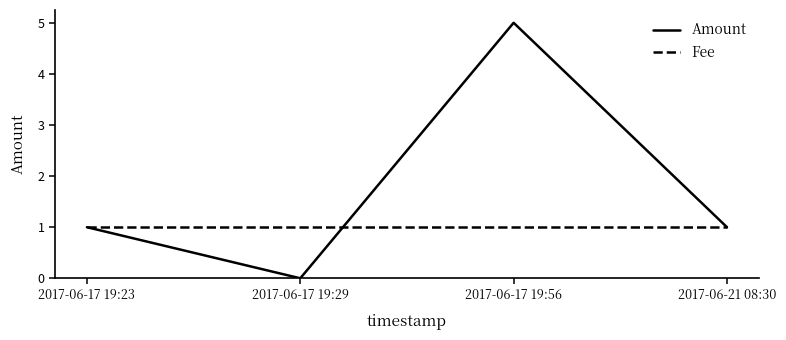

At 2017-06-17 19:56, list the series in order from largest to smallest.

Amount, Fee